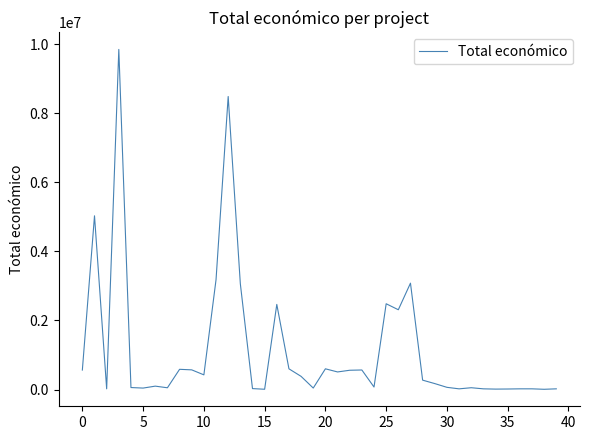

How many lines are shown in the chart?

1